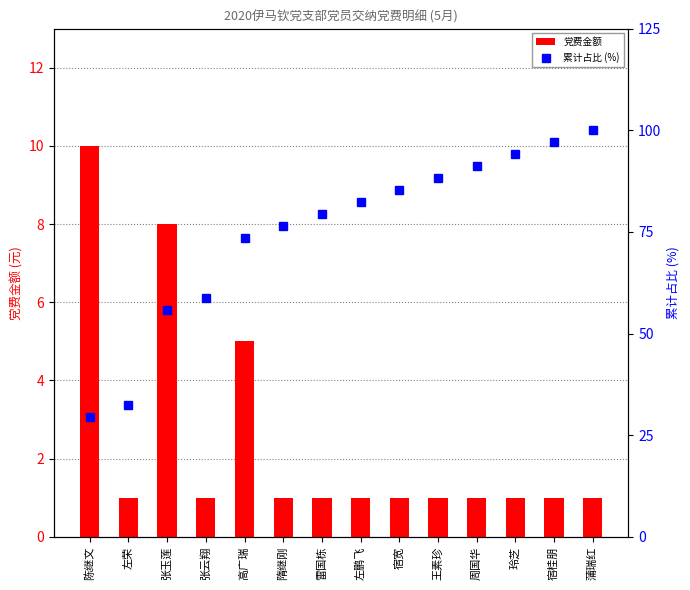

Reading left to right, extract all data points from this chart.

党费金额: 陈继文=10.0	左荣=1.0	张玉莲=8.0	张云翔=1.0	高广瑞=5.0	隋继刚=1.0	雷国栋=1.0	左鹏飞=1.0	宿宽=1.0	王素珍=1.0	周国华=1.0	玲芝=1.0	宿桂朋=1.0	蒲瑞红=1.0
累计占比 (%): 陈继文=29.4	左荣=32.4	张玉莲=55.9	张云翔=58.8	高广瑞=73.5	隋继刚=76.5	雷国栋=79.4	左鹏飞=82.4	宿宽=85.3	王素珍=88.2	周国华=91.2	玲芝=94.1	宿桂朋=97.1	蒲瑞红=100.0